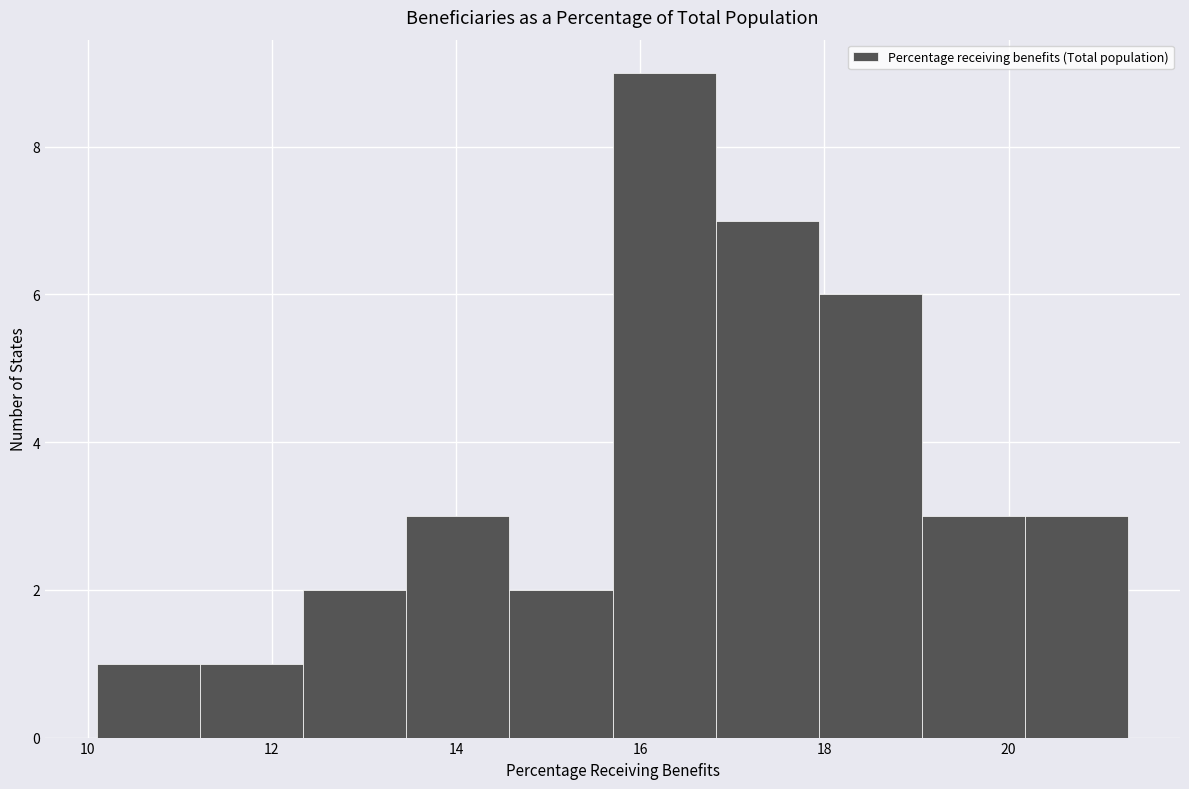

Reading left to right, transcribe this chart: for each bar, give the range it covers on the x-axis and its height. Neither the bar edges nor the heights are printed on the chart, so give them approximately, as read against the axes.

10.10 to 11.22: 1
11.22 to 12.34: 1
12.34 to 13.46: 2
13.46 to 14.58: 3
14.58 to 15.70: 2
15.70 to 16.82: 9
16.82 to 17.94: 7
17.94 to 19.06: 6
19.06 to 20.18: 3
20.18 to 21.30: 3